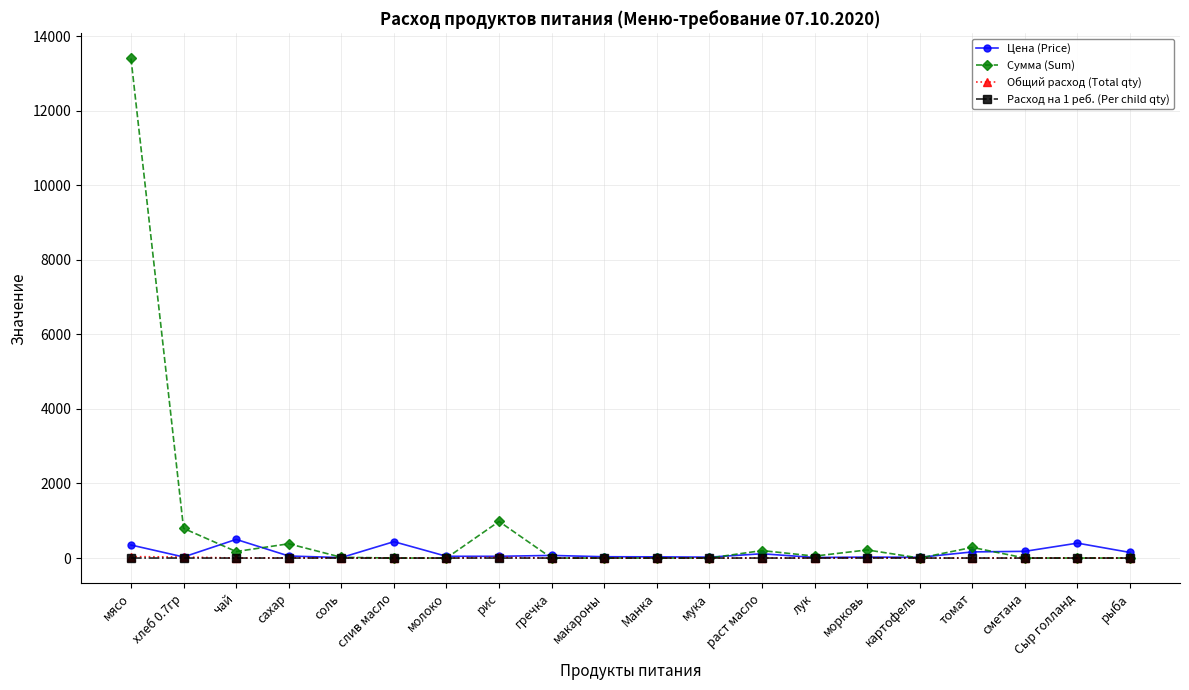

What is the label of the 3rd point from the left?

чай